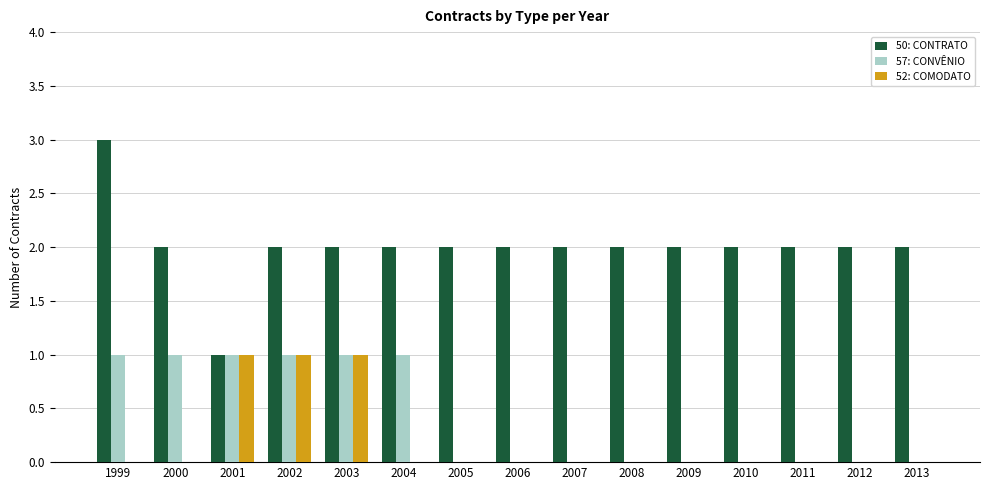

How many groups of bars are there?

15